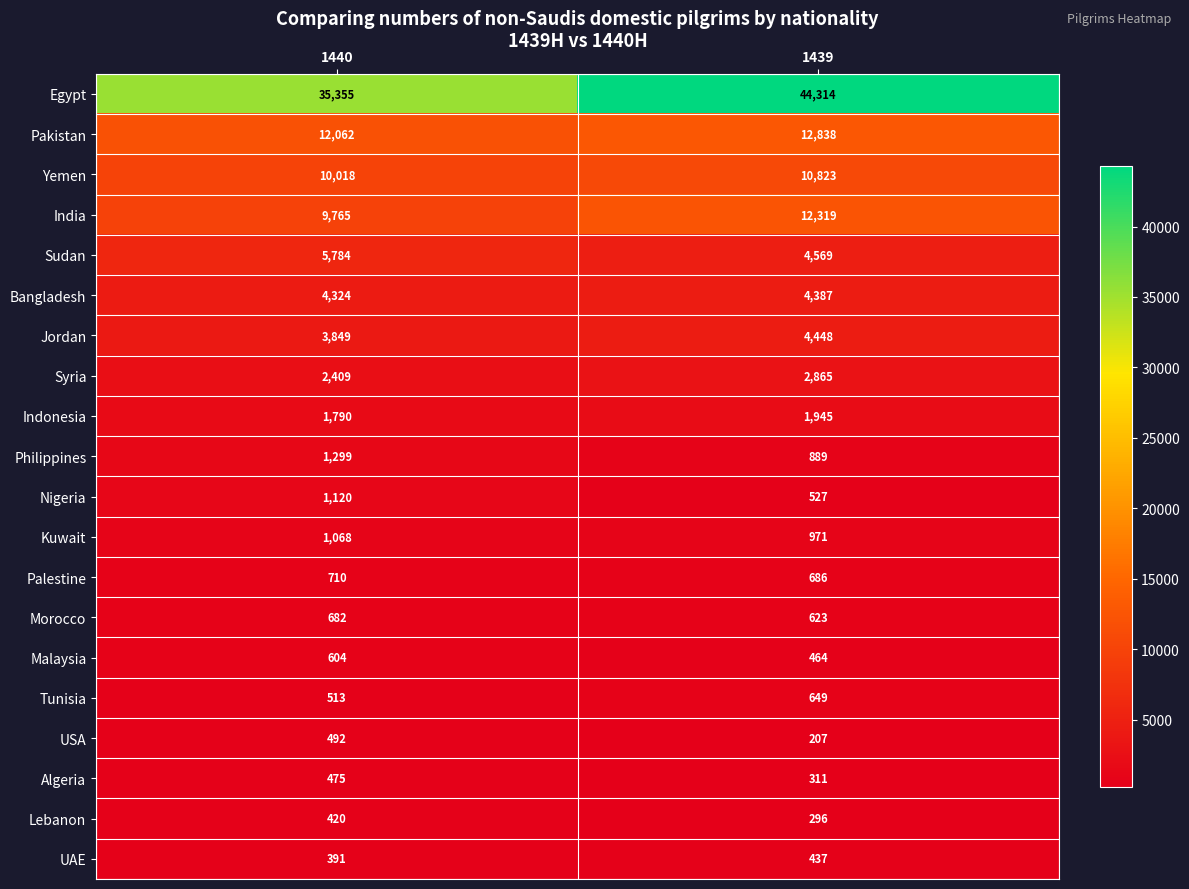

What is the average value of the Palestine series?

698